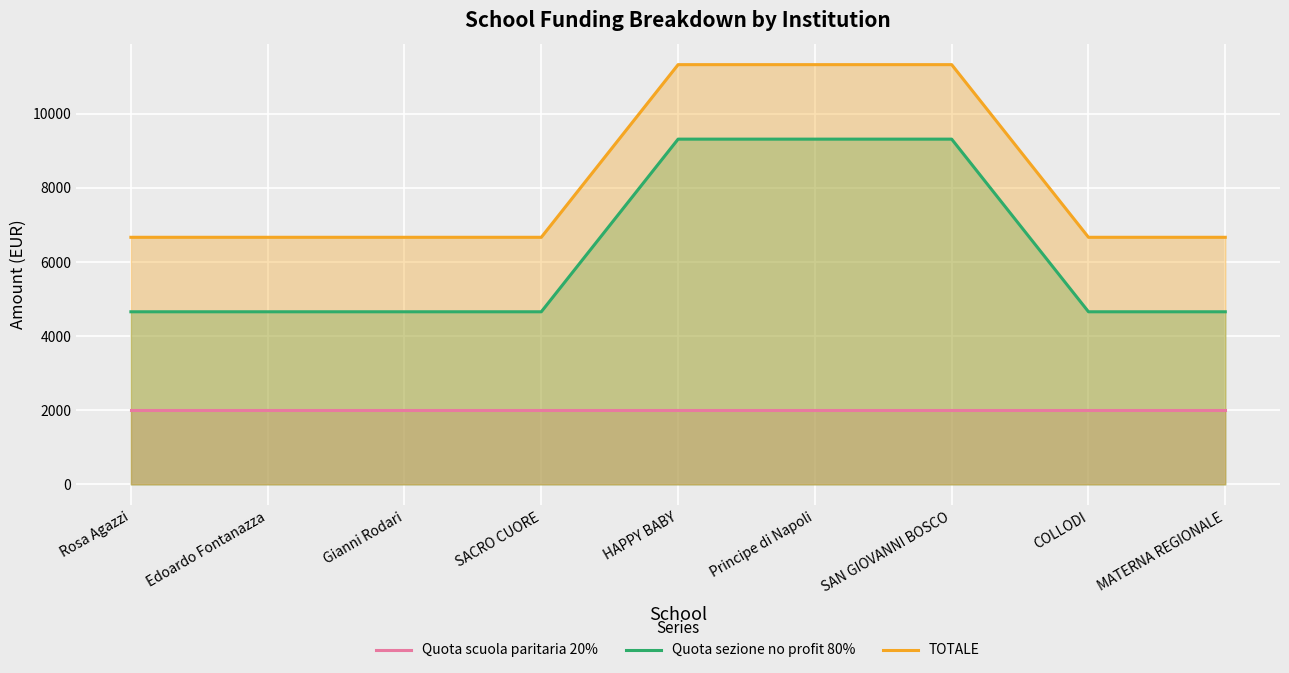

Which series has the largest total across all categories?

TOTALE